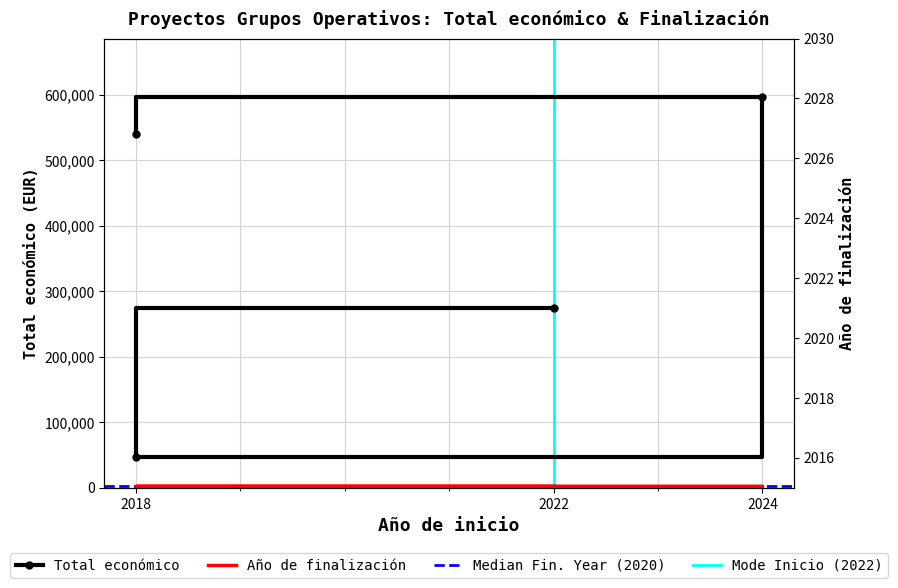

The Total económico series shows 1041949 at 2024. True or false?

False